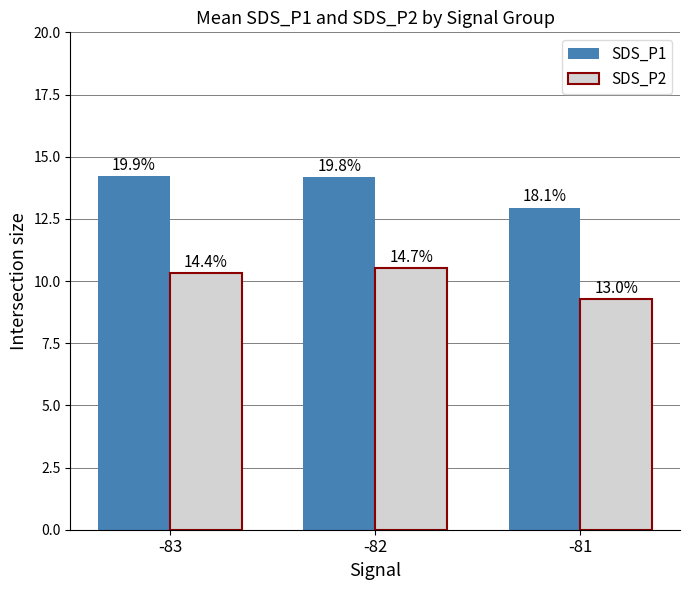

What is the value of the SDS_P2 bar at the 2nd from the left?

10.5